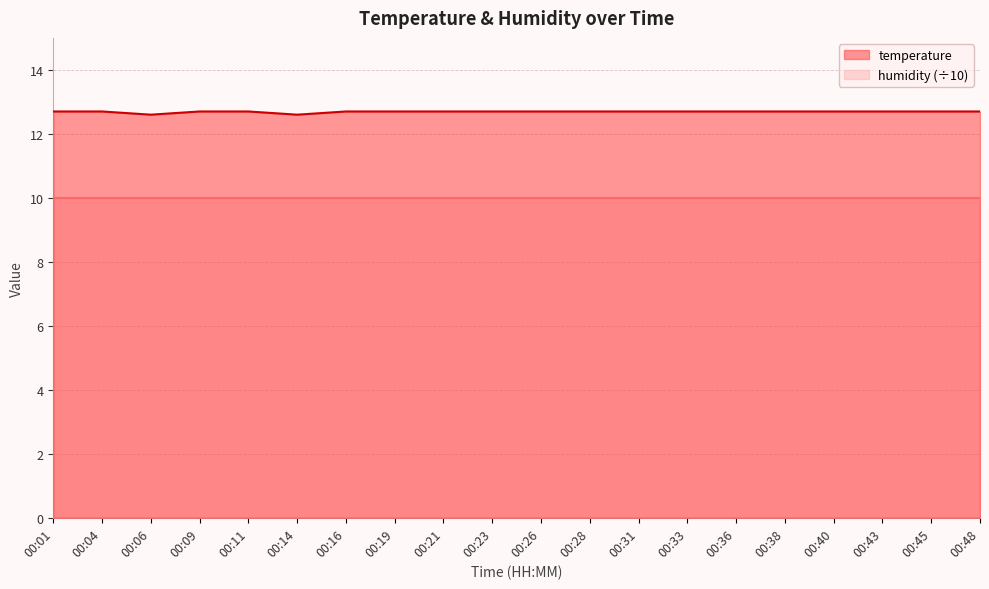

The chart shows a value of 6.6 at 00:28. True or false?

False